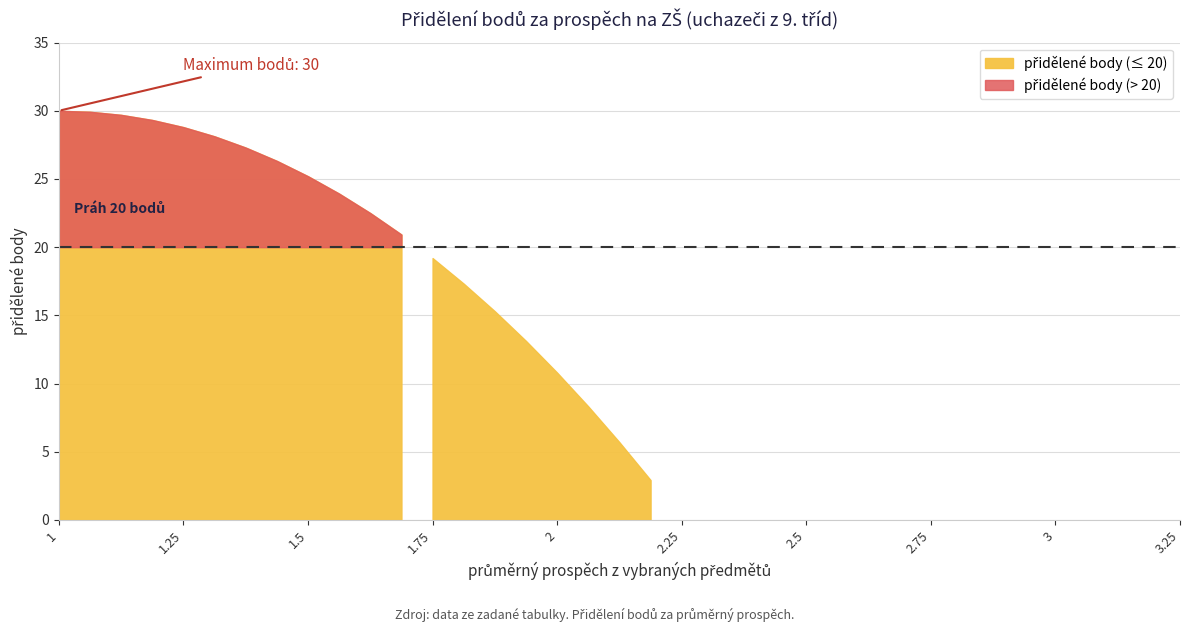

Where is the data nearest to the value 16?

1.875